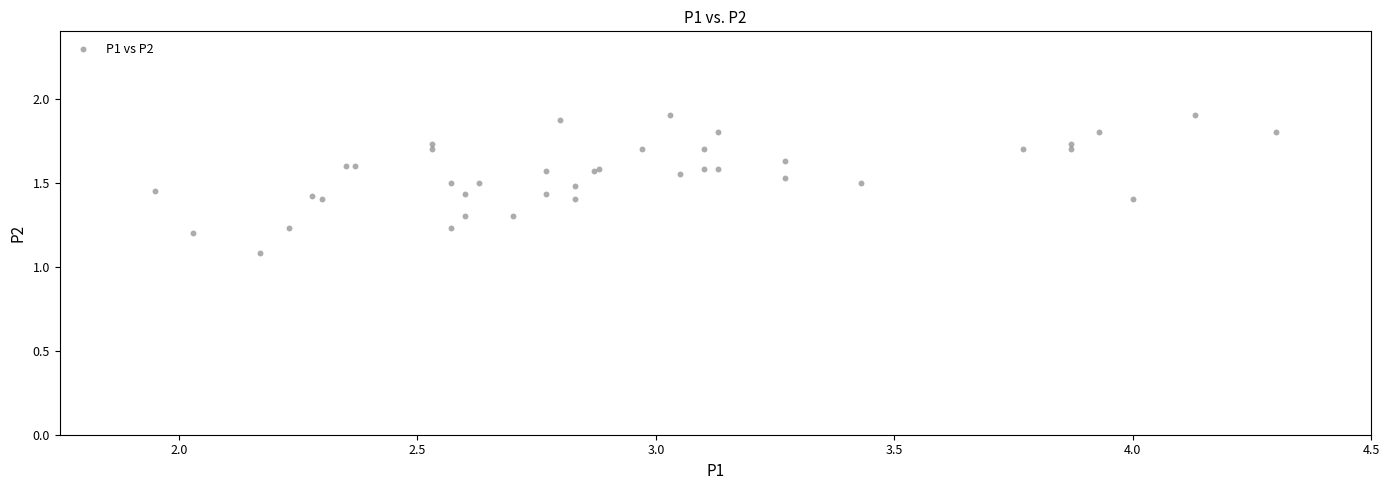

What Y value in the scatter plot is closest to 1?

1.1